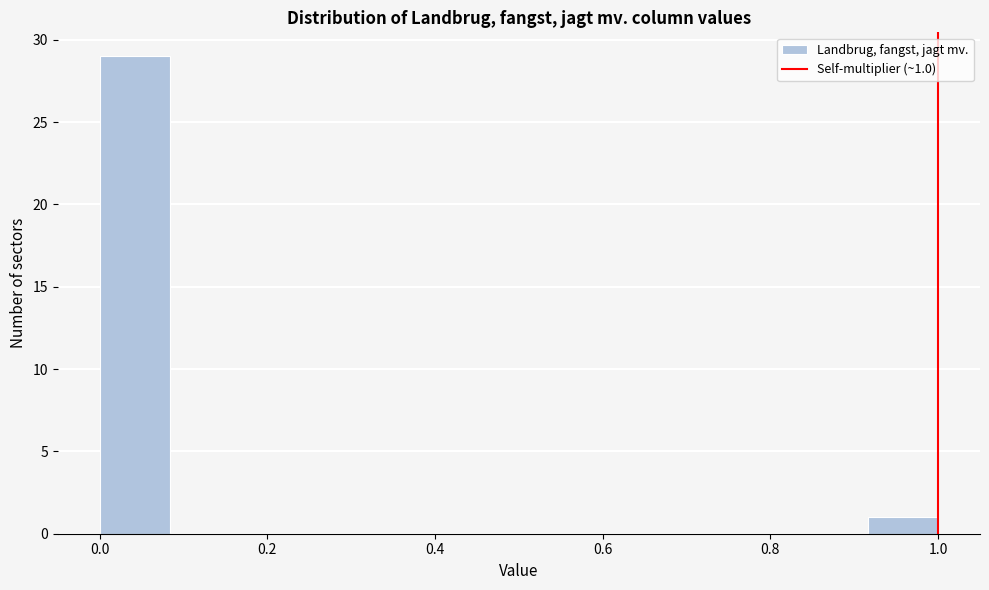

Over which range of the x-axis is the bar tallest?

0.00 to 0.08